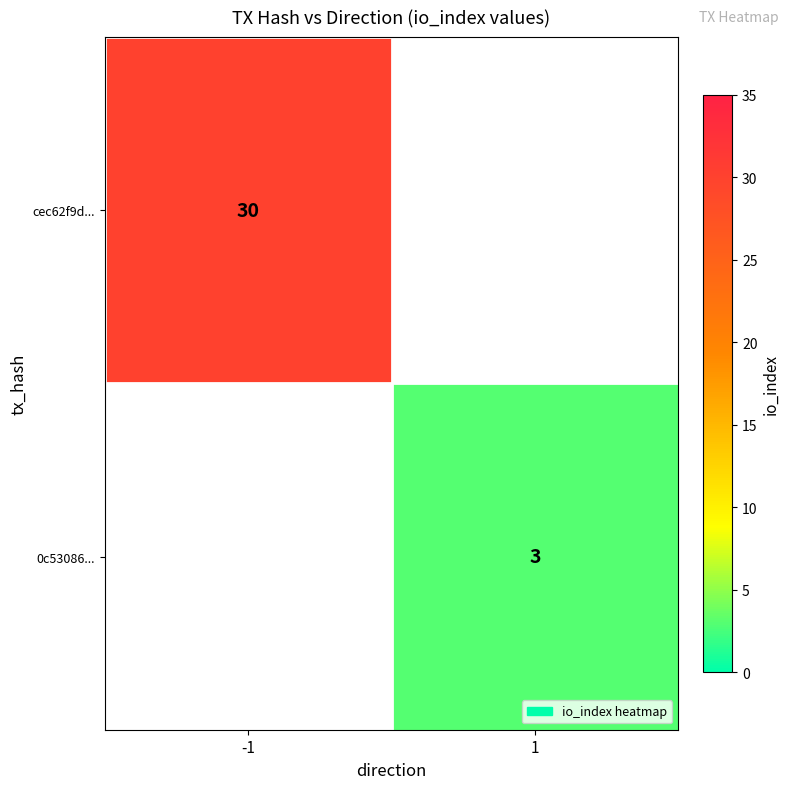

Is it true that 0c53086... equals 2 at 1?

False